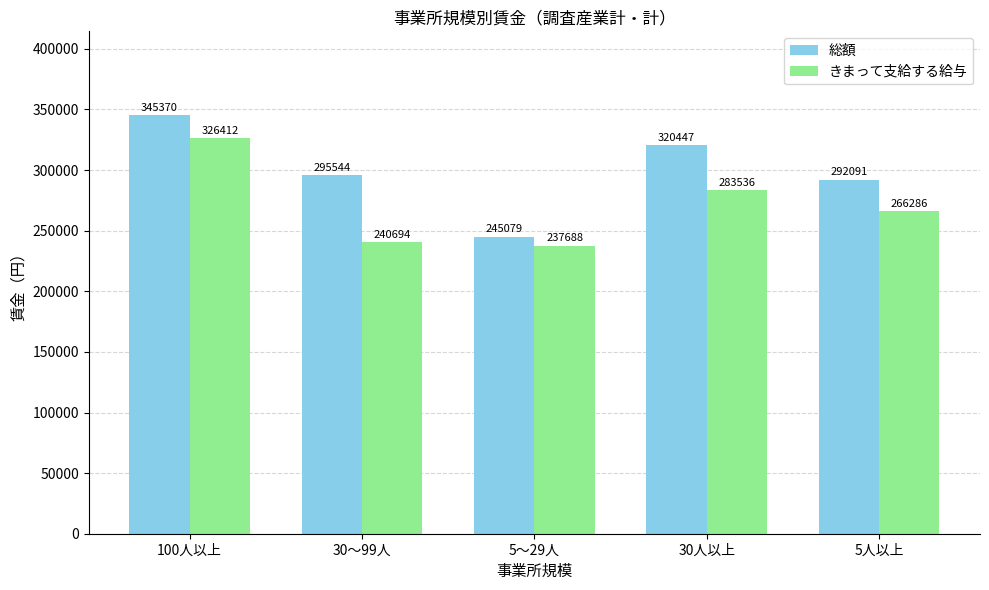

At which category is the sum across all series the highest?

100人以上